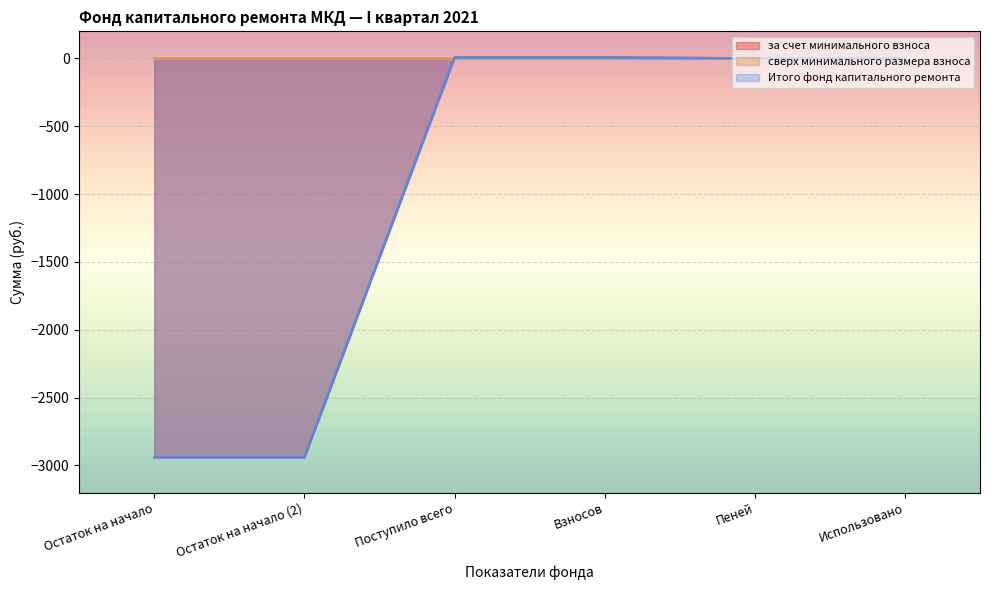

At which category is the sum across all series the highest?

Поступило всего